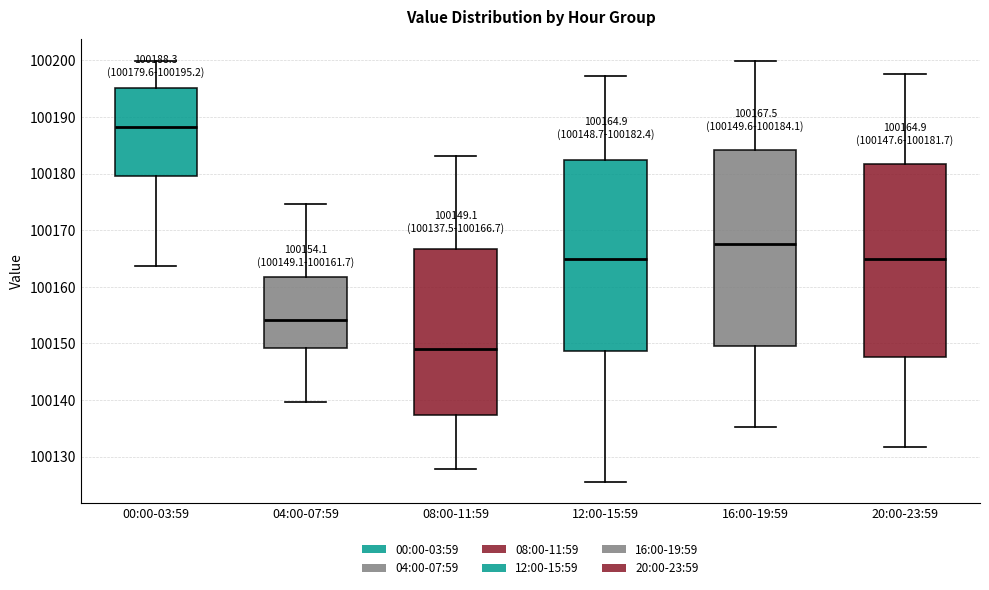

Which box has the highest median line?

00:00-03:59